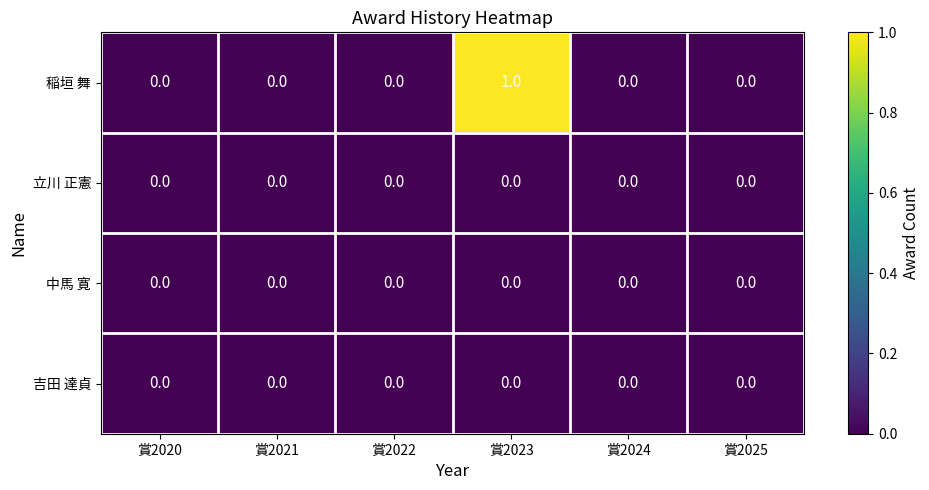

True or false: 立川 正憲 has a value of 0 at 賞2025.

True